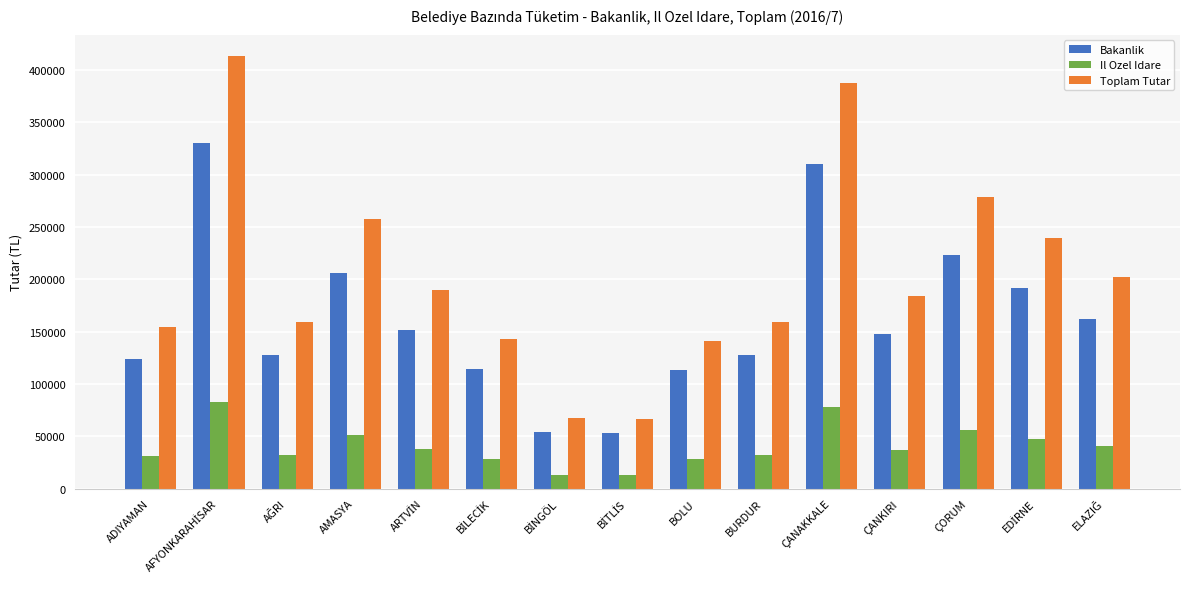

How many bars are there in total?

45